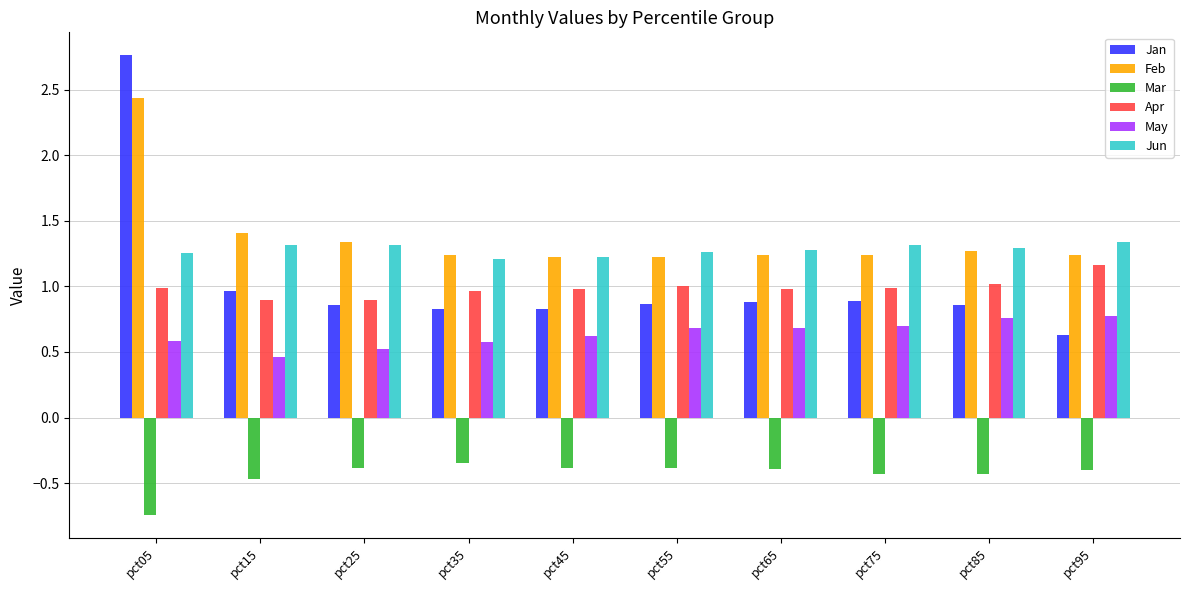

Is the value of Jan at pct65 greater than the value of Mar at pct15?

Yes